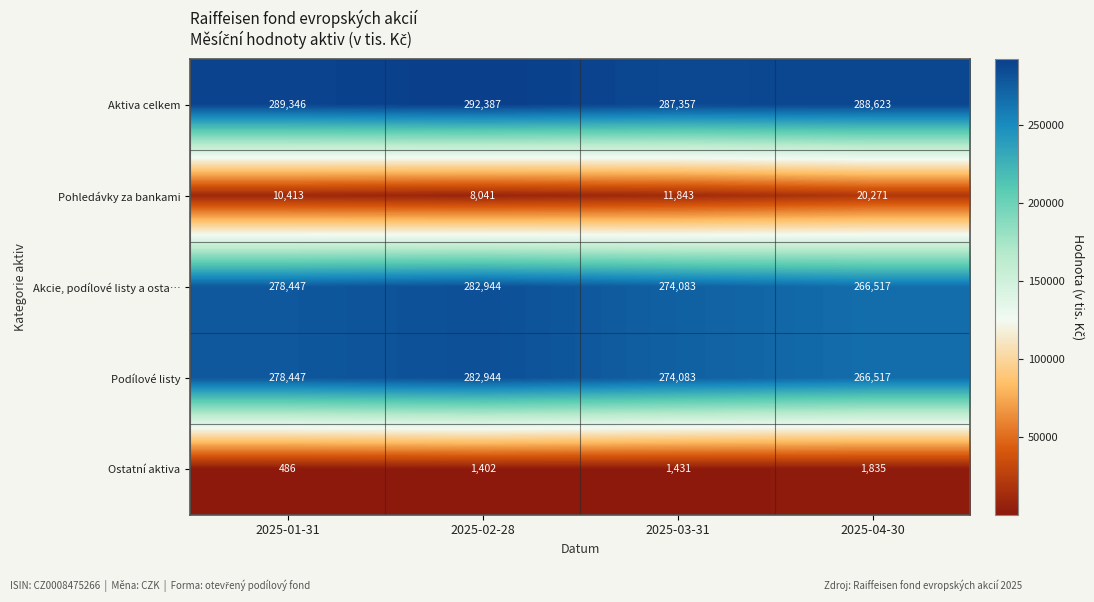

What is the sum of the Pohledávky za bankami values at 2025-04-30 and 2025-03-31?

32114